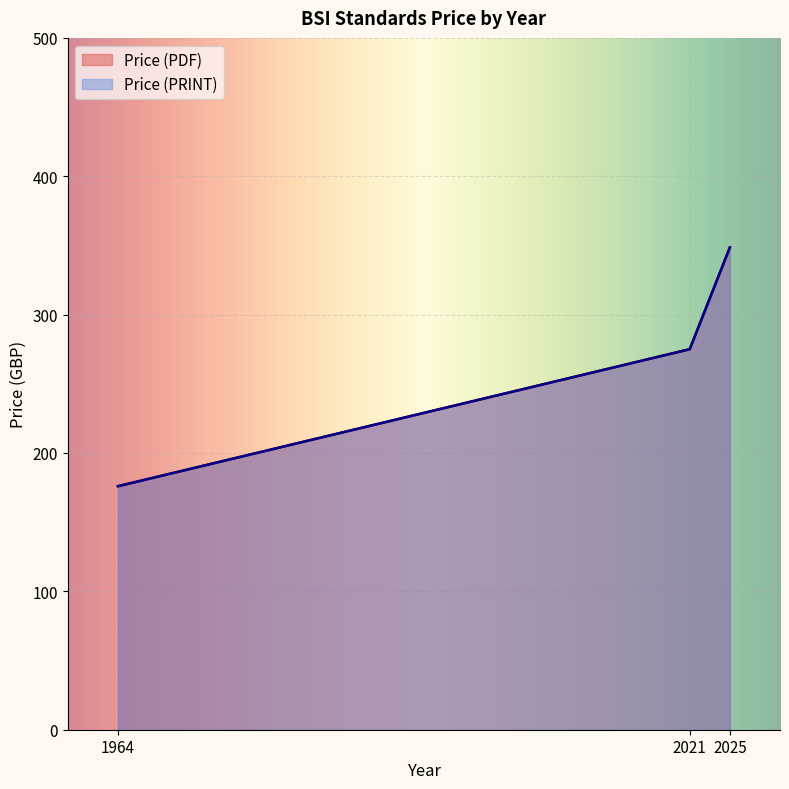

Does the chart display data point markers on the line(s)?

No